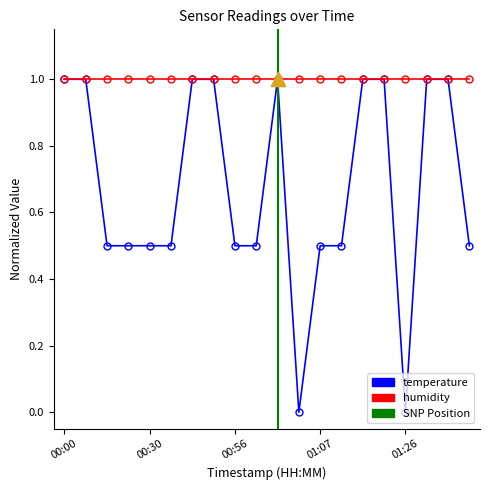

What is the average value?

0.7